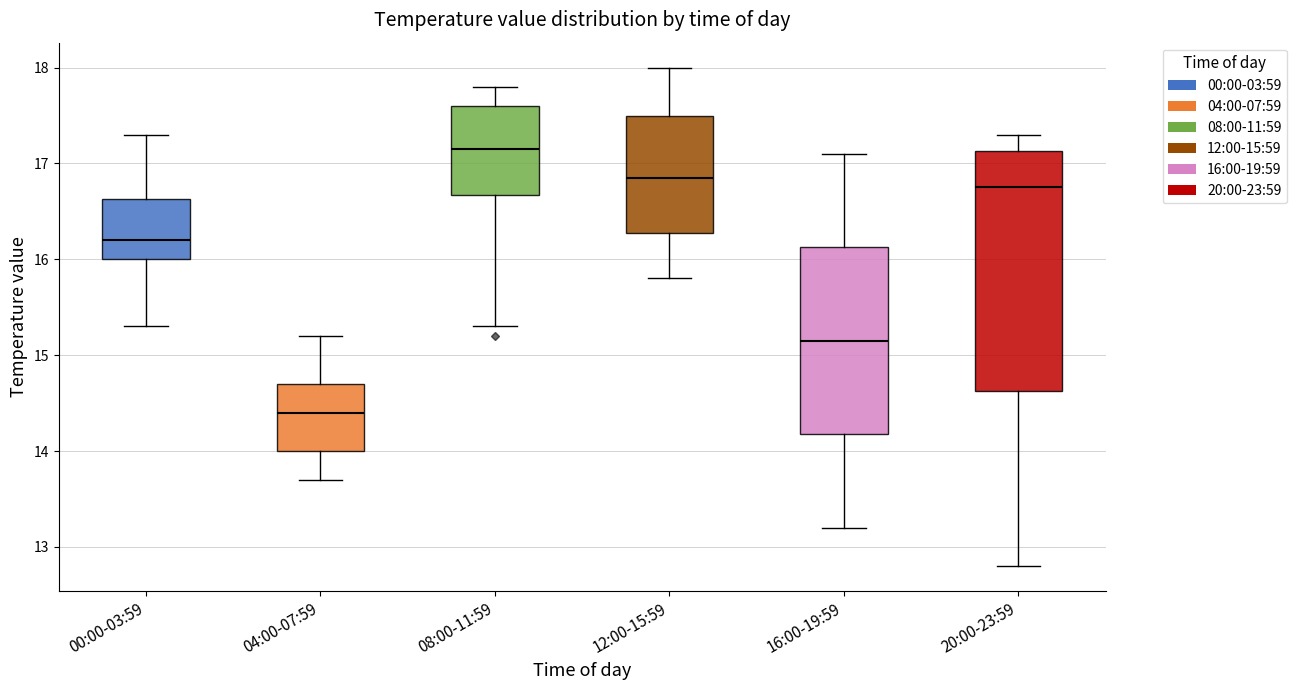

Reading left to right, transcribe this box plot: for each box, give where its median line is, the range the box spans, and where its two whiskers end, as read against the y-axis. The values are not printed on the chart, so give them approximately, as read against the axis.

00:00-03:59: median 16.2, box 16.0 to 16.6, whiskers 15.3 to 17.3
04:00-07:59: median 14.4, box 14.0 to 14.7, whiskers 13.7 to 15.2
08:00-11:59: median 17.2, box 16.7 to 17.6, whiskers 15.3 to 17.8
12:00-15:59: median 16.9, box 16.3 to 17.5, whiskers 15.8 to 18.0
16:00-19:59: median 15.2, box 14.2 to 16.1, whiskers 13.2 to 17.1
20:00-23:59: median 16.8, box 14.6 to 17.1, whiskers 12.8 to 17.3